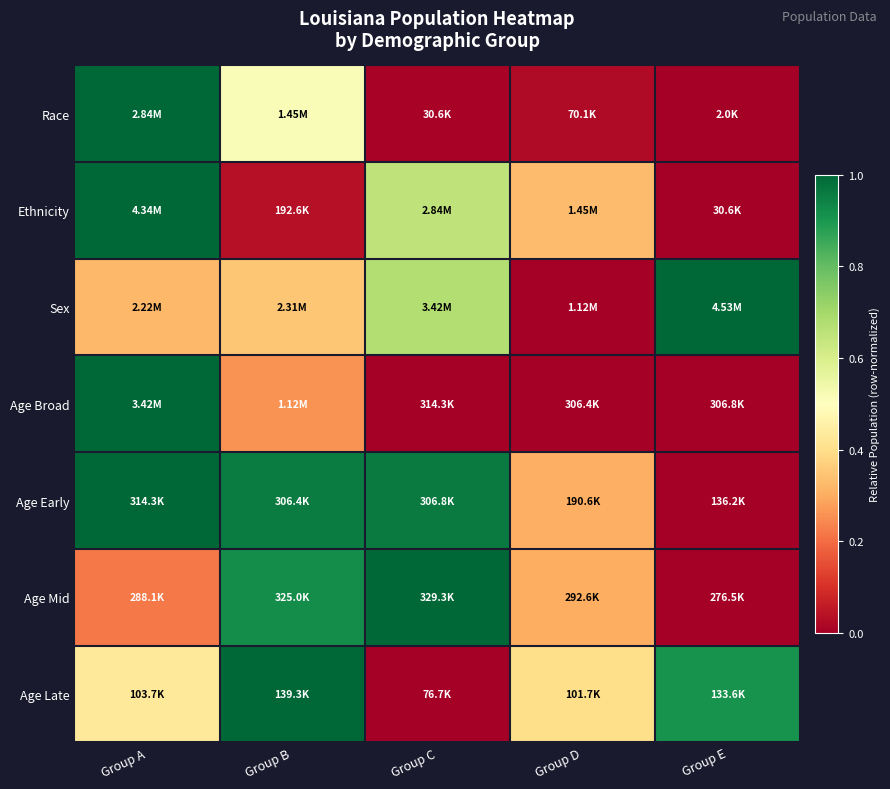

How many distinct data groups are displayed?

7